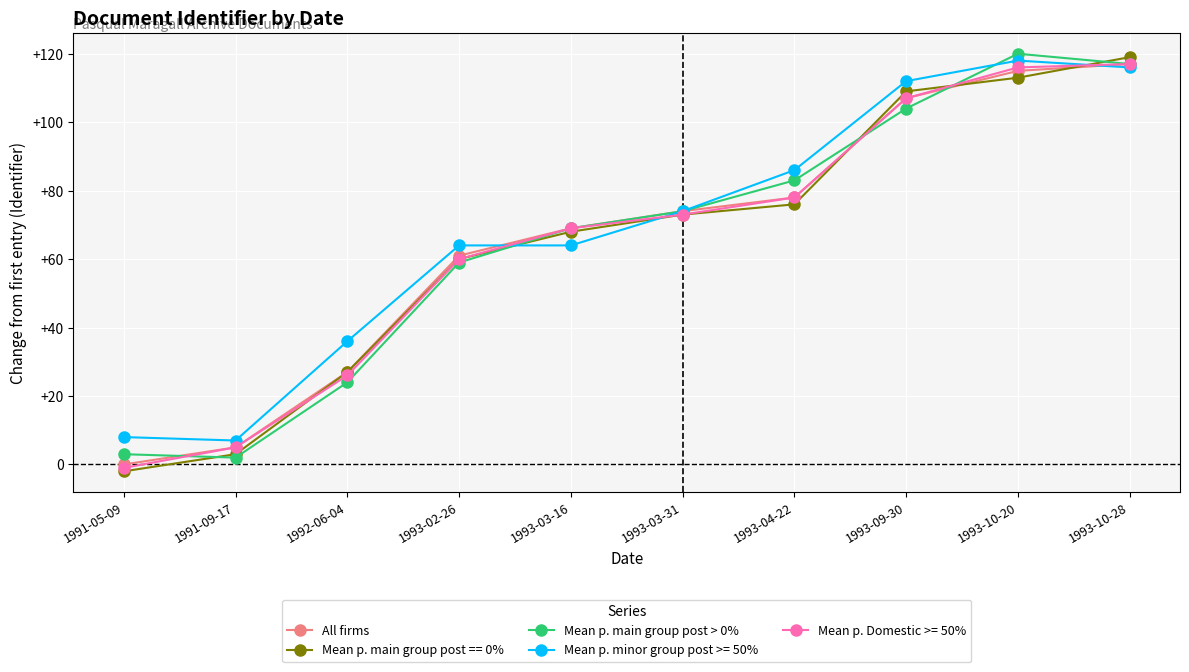

Which series changed the most between 1993-02-26 and 1993-10-20?

Mean p. main group post > 0%